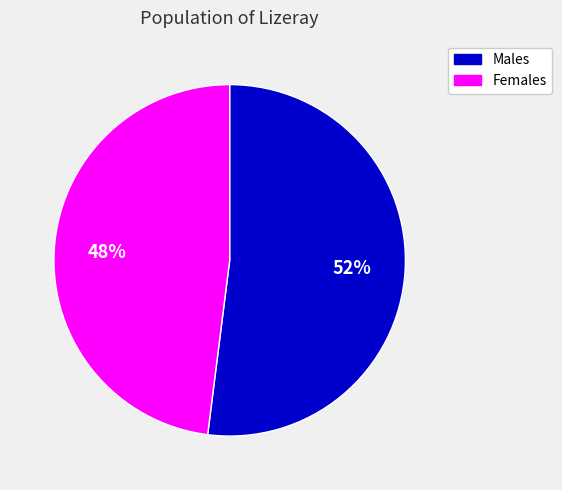

Is there a majority slice in this chart?

Yes